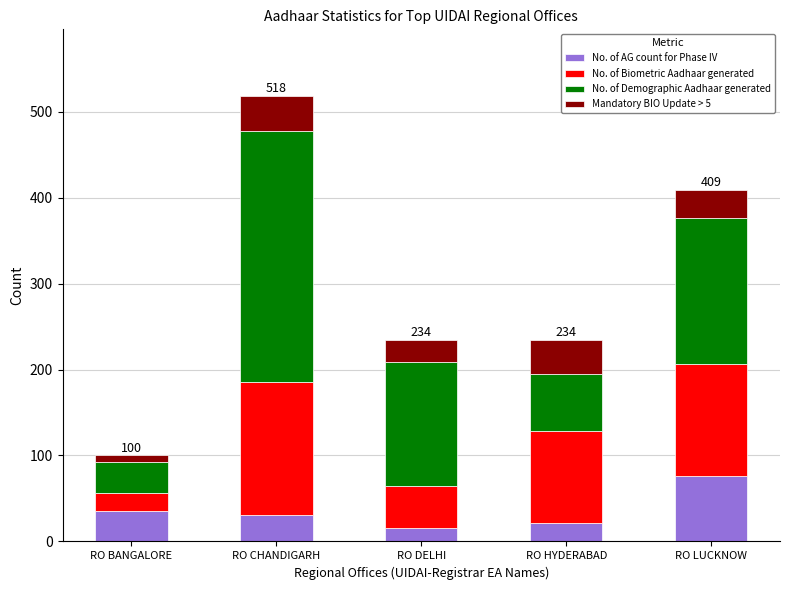

What is the total value across all series at RO DELHI?

234